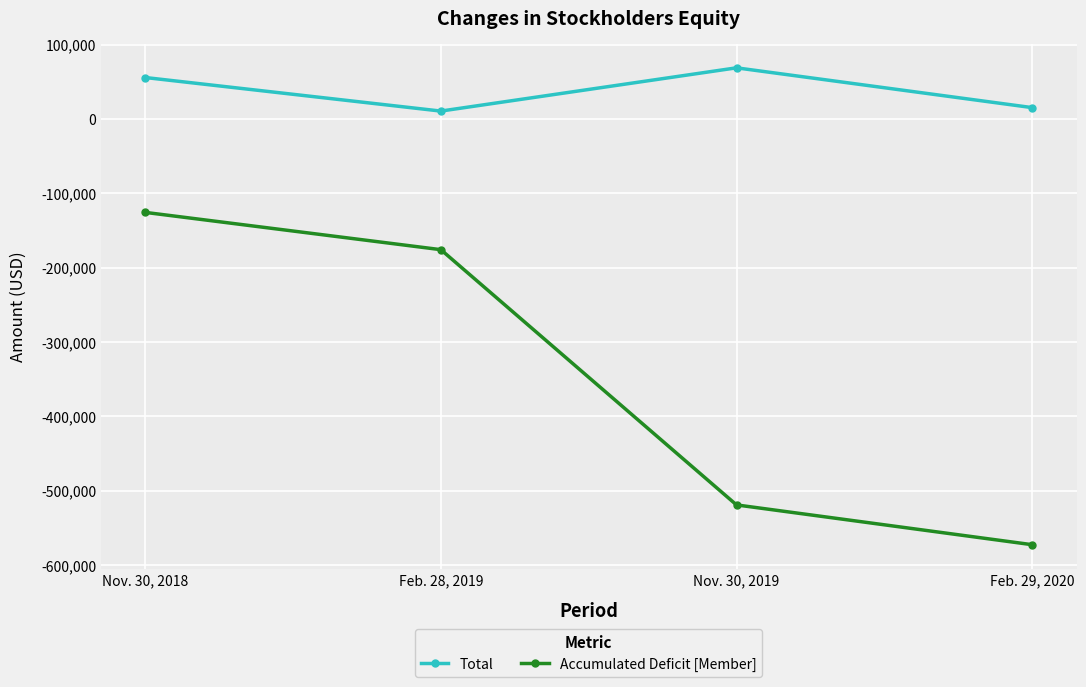

Count the Accumulated Deficit [Member] values in the range -519375 to -125815.

3